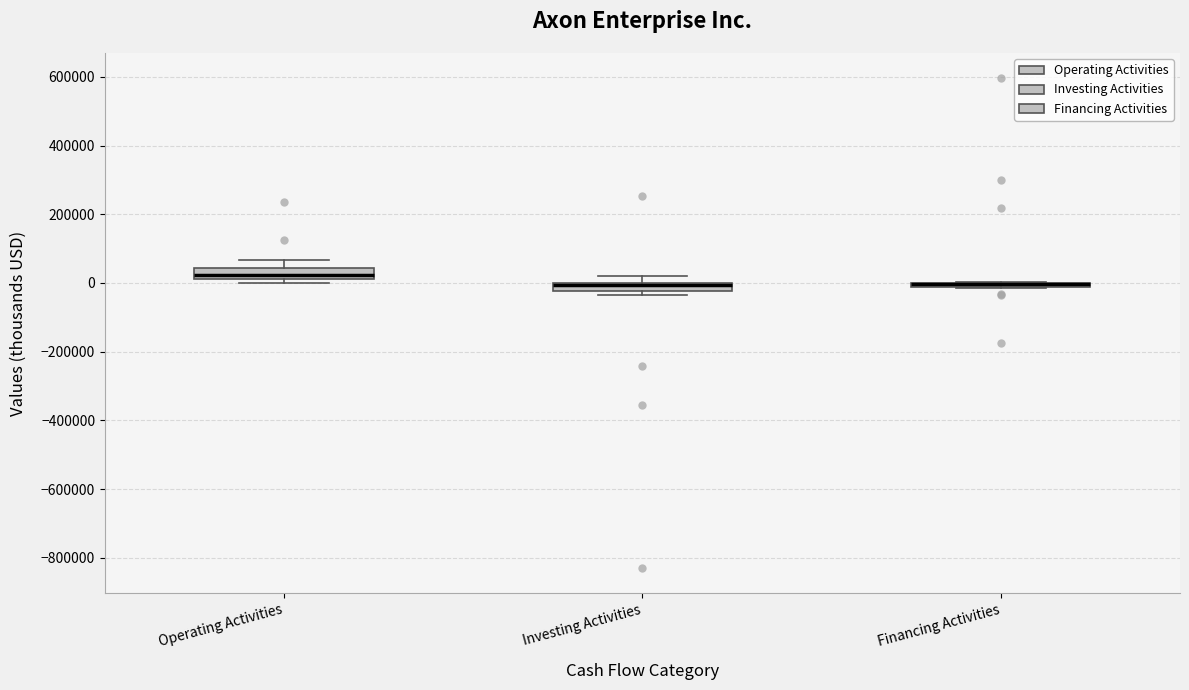

Where is the lower edge of the box for Financing Activities on the y-axis? The values are not printed on the chart, so give them approximately, as read against the axis.

-20000